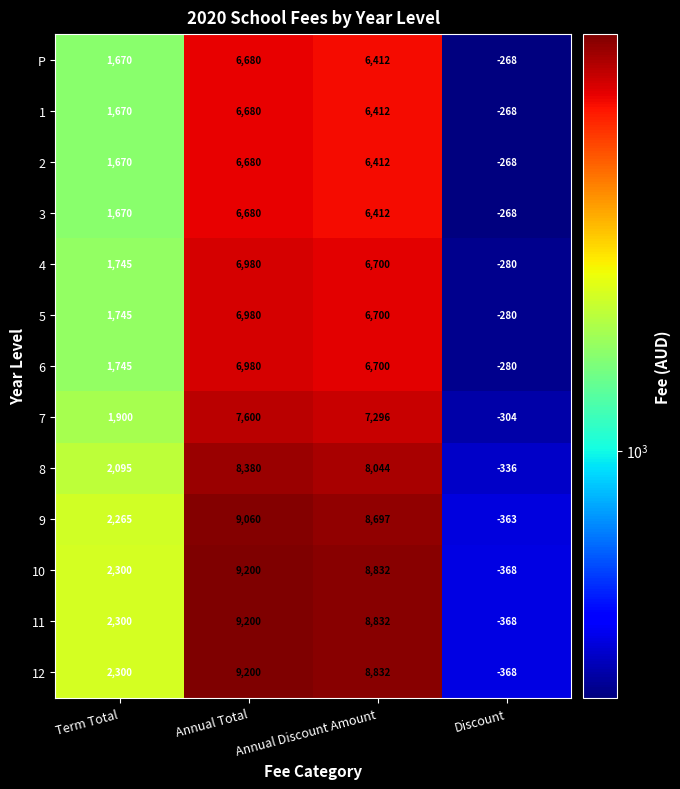

What is the difference between the 10 values at Annual Total and Term Total?

6900